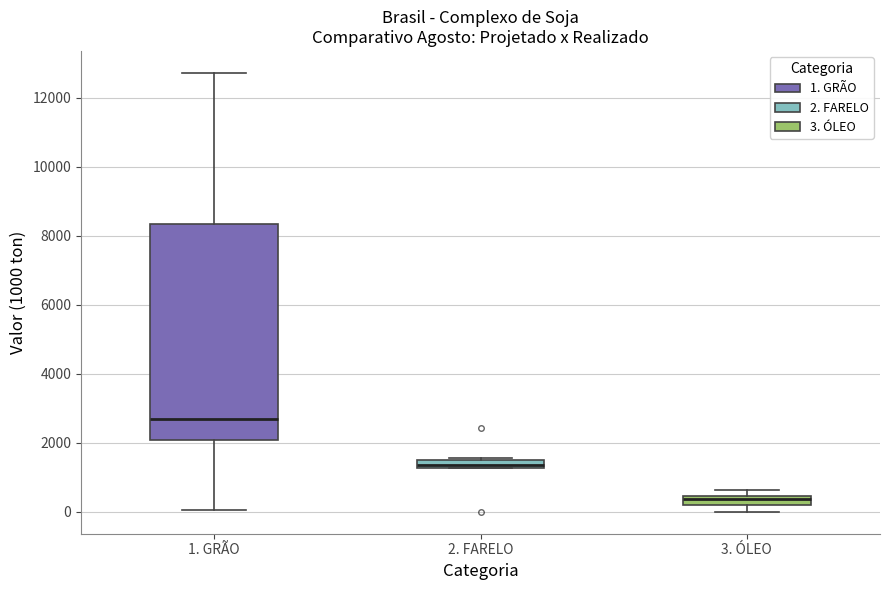

Which box's median line is the highest?

1. GRÃO